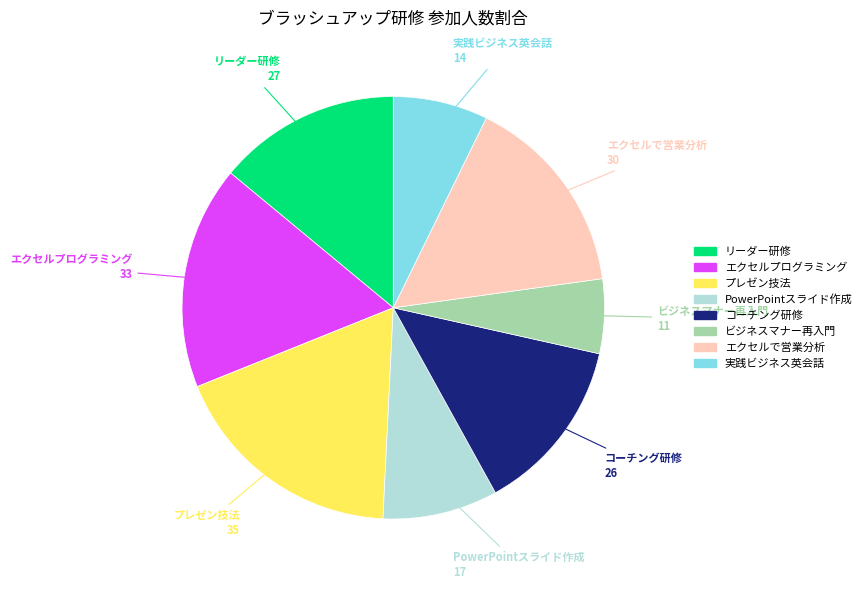

Does any single category account for the majority?

No